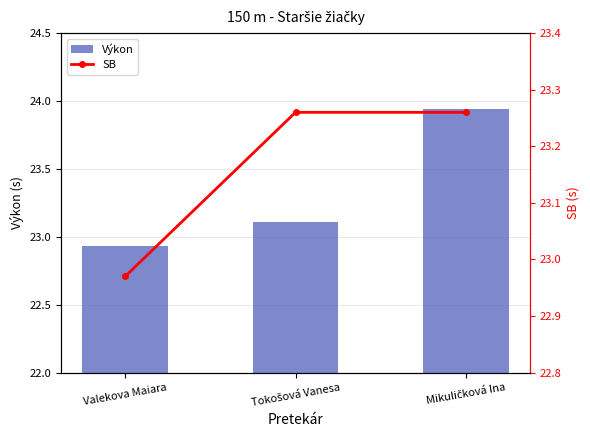

Between Valekova Maiara and Tokošová Vanesa, which is larger?

Tokošová Vanesa